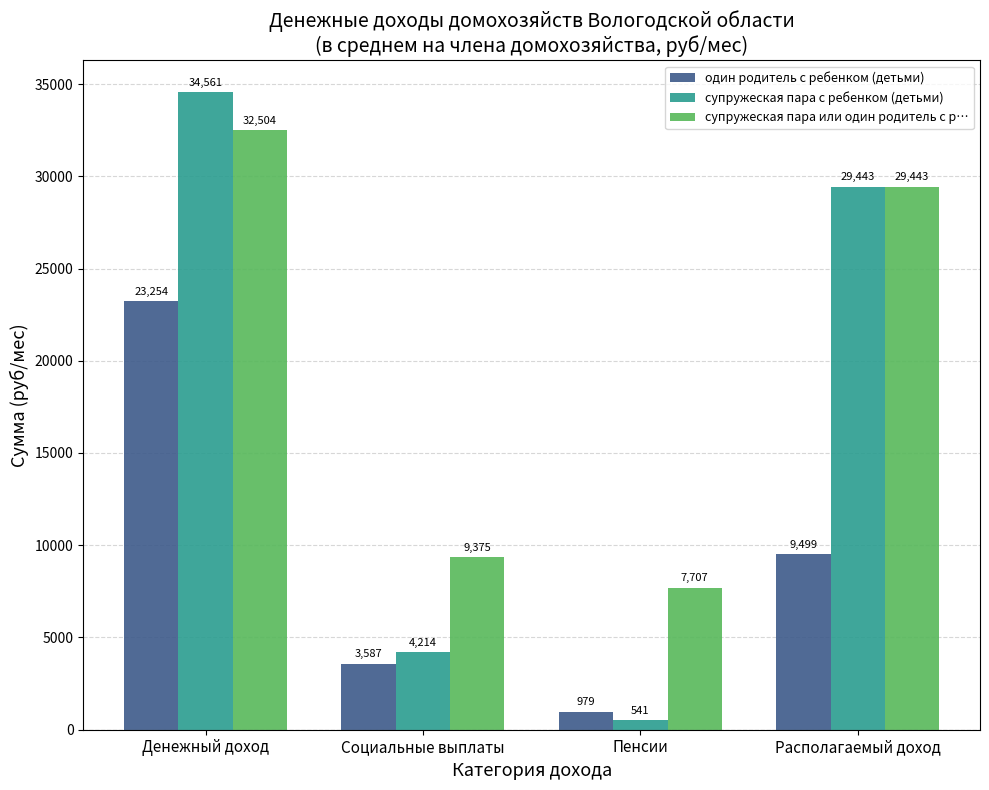

Which label corresponds to the smallest value in the chart?

Пенсии